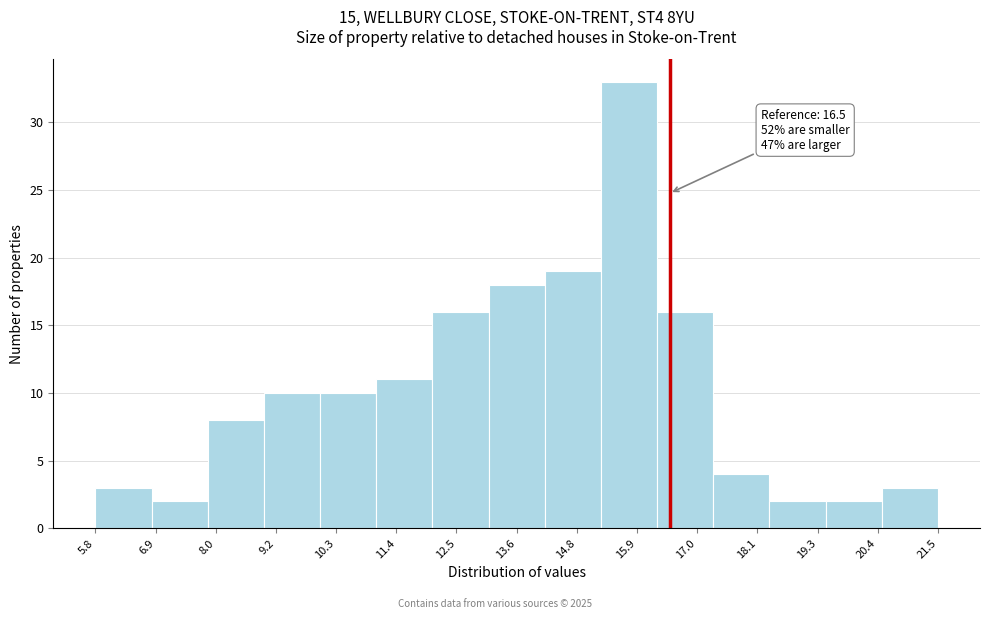

Which range on the x-axis has the tallest bar?

15.2 to 16.2